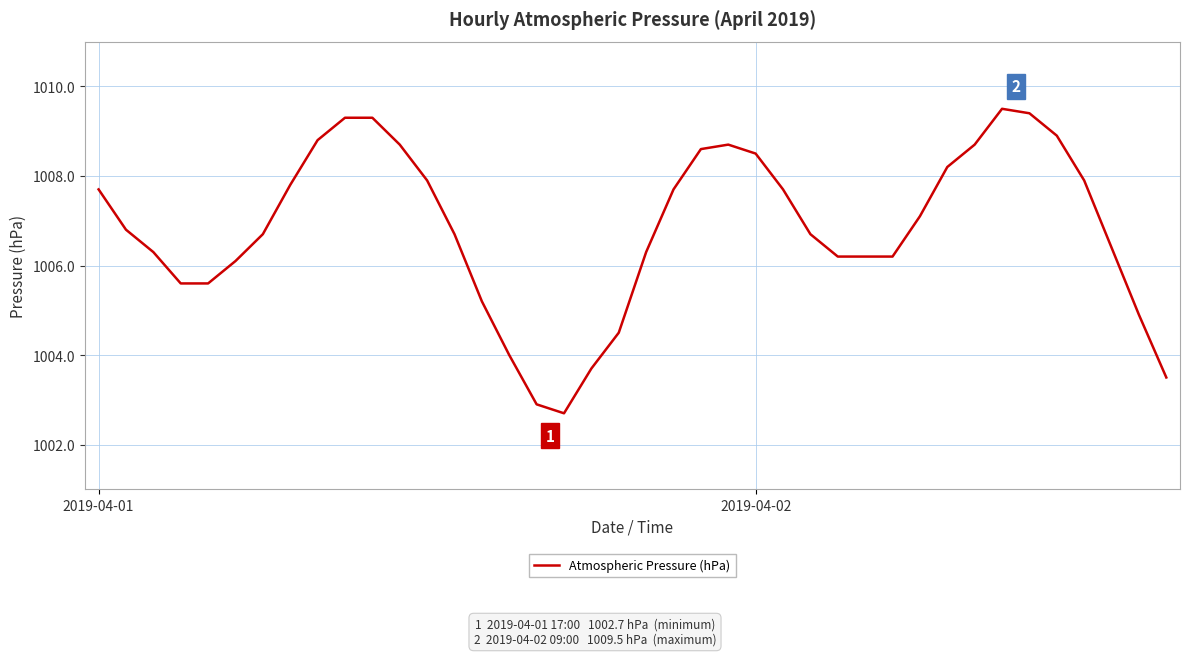

What is the smallest value displayed?

1002.7